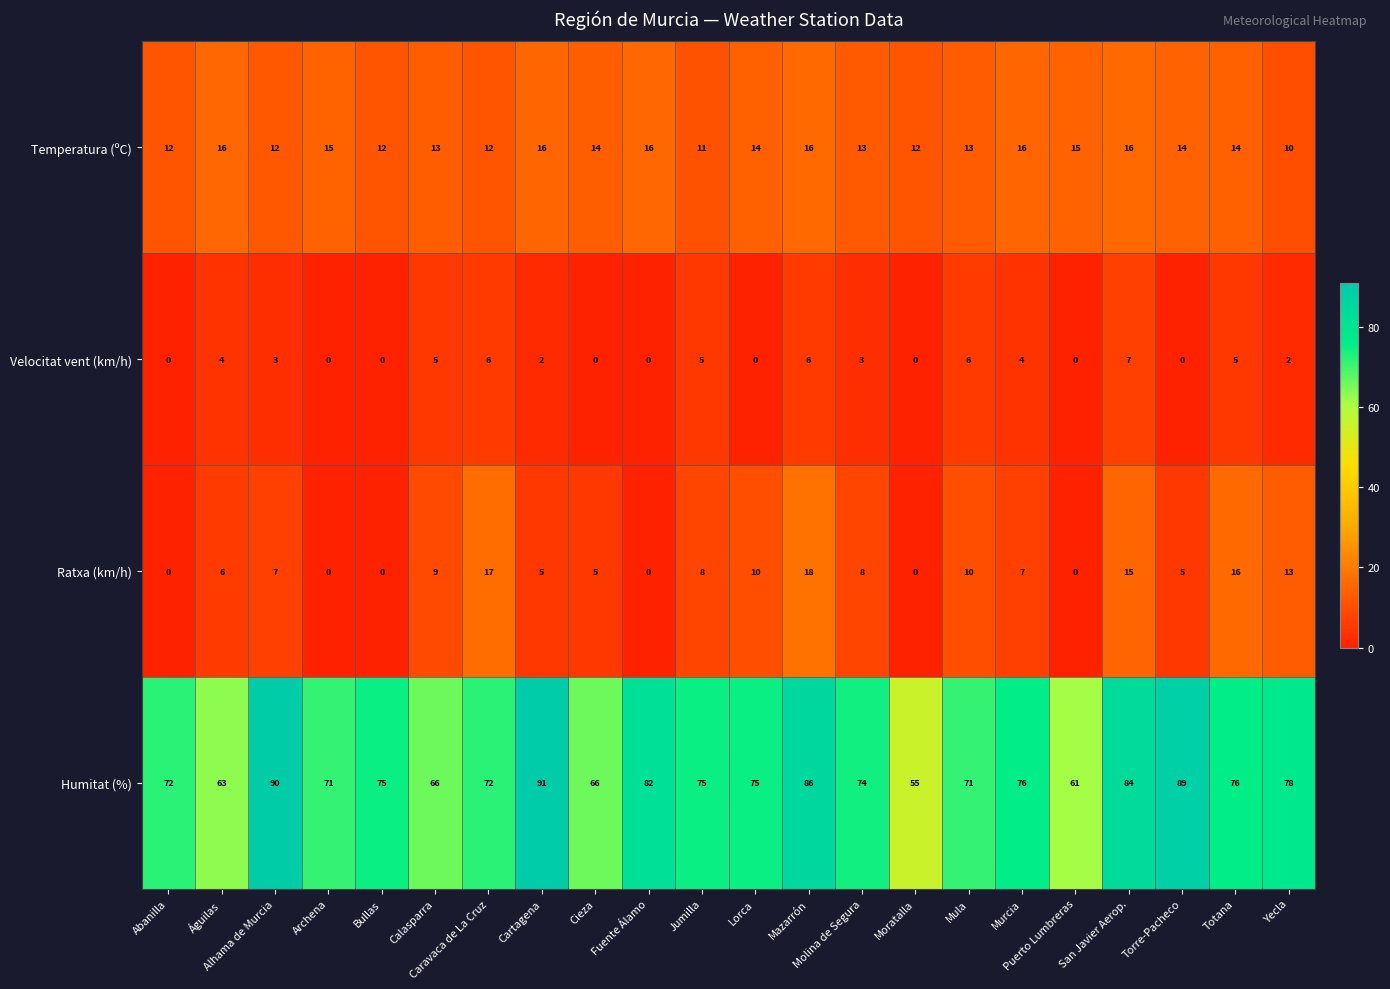

At how many categories does at least one series exceed 81?

6